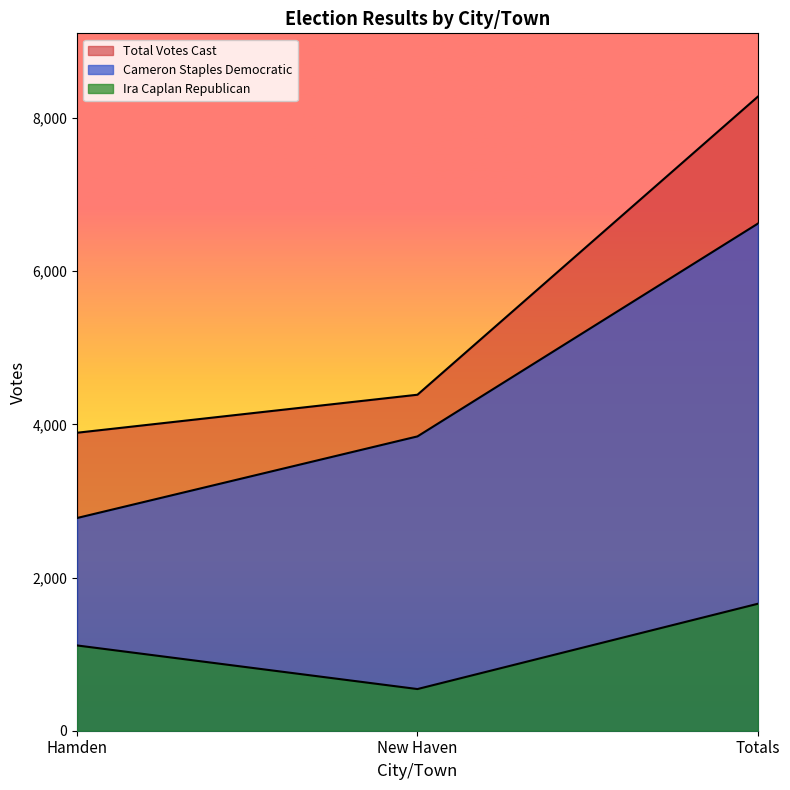

The Total Votes Cast series shows 7561 at New Haven. True or false?

False